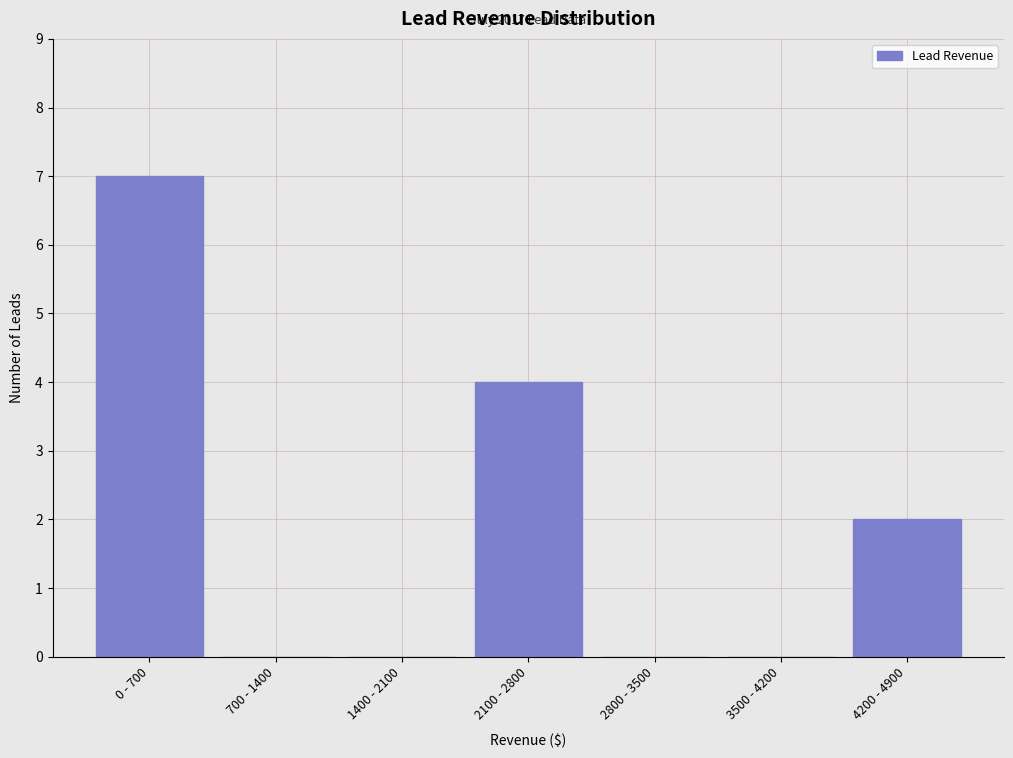

Reading left to right, extract all data points from this chart.

0 - 700=7	700 - 1400=0	1400 - 2100=0	2100 - 2800=4	2800 - 3500=0	3500 - 4200=0	4200 - 4900=2